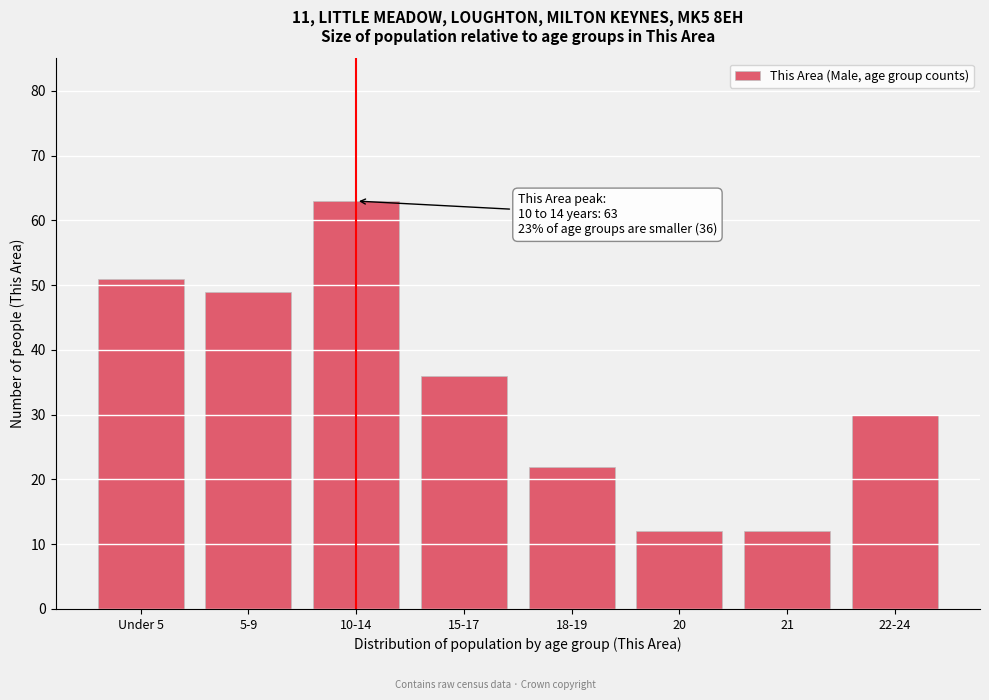

Reading left to right, list all the values displayed in this chart.

51	49	63	36	22	12	12	30